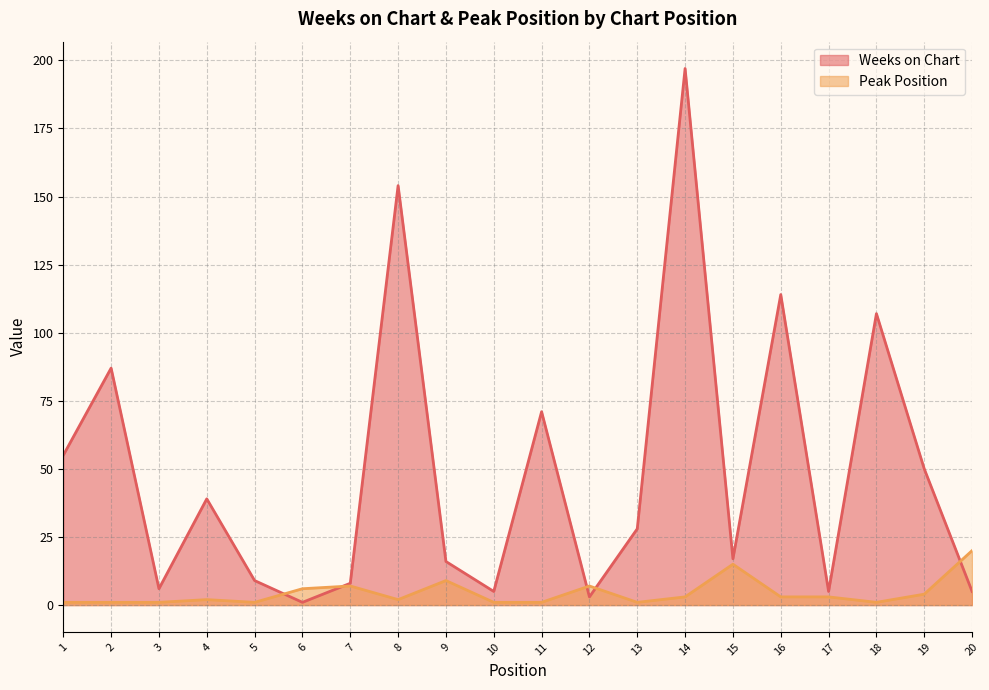

At which category is the sum across all series the highest?

14